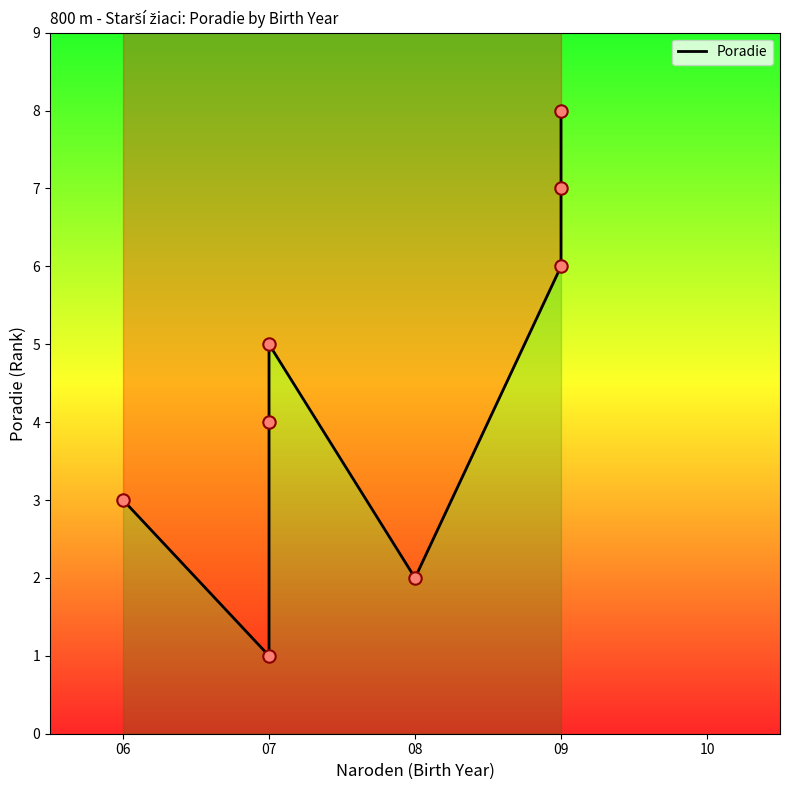

Between 09 and 07, which is larger?

09